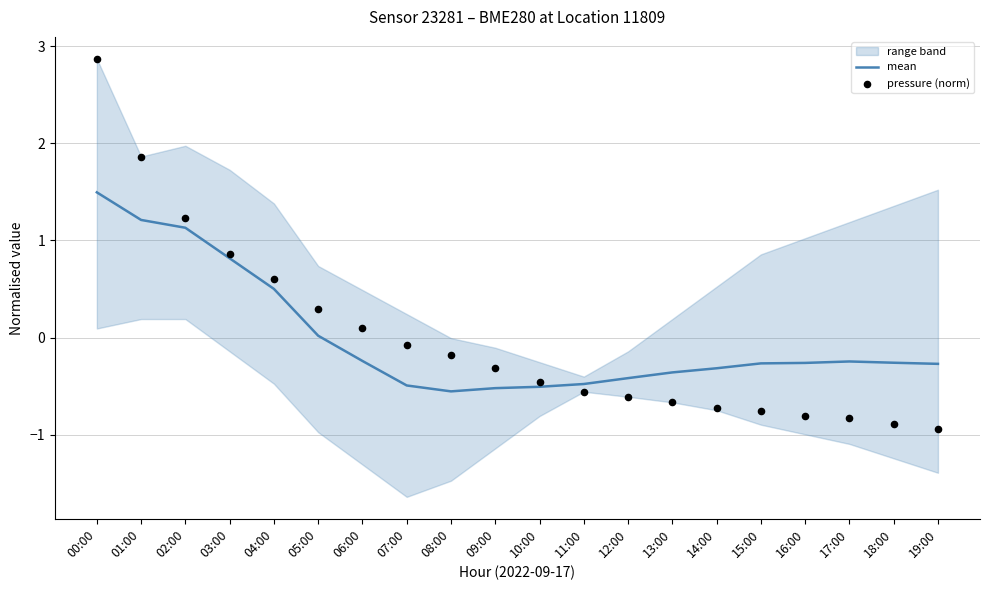

What is the total value across all series at 19:00?

-1.2